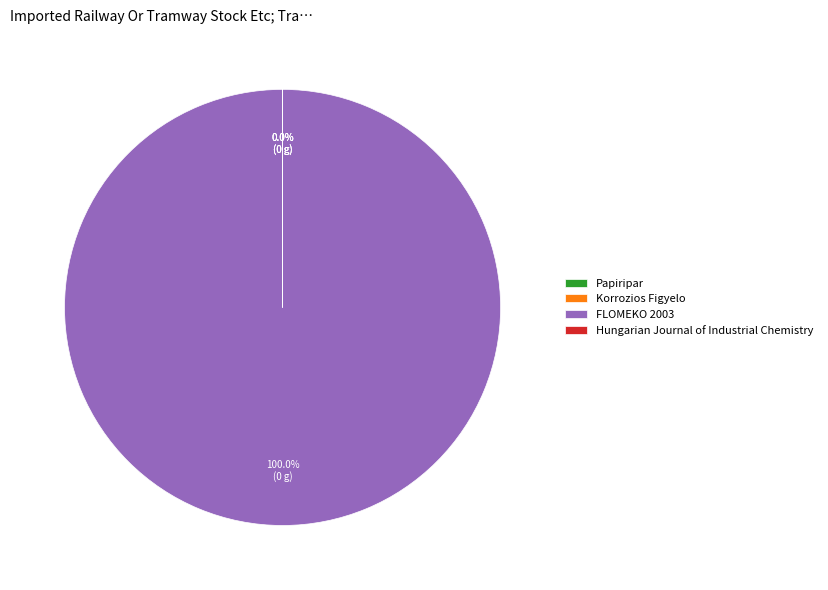

Which has a higher value, Korrozios Figyelo or FLOMEKO 2003?

FLOMEKO 2003